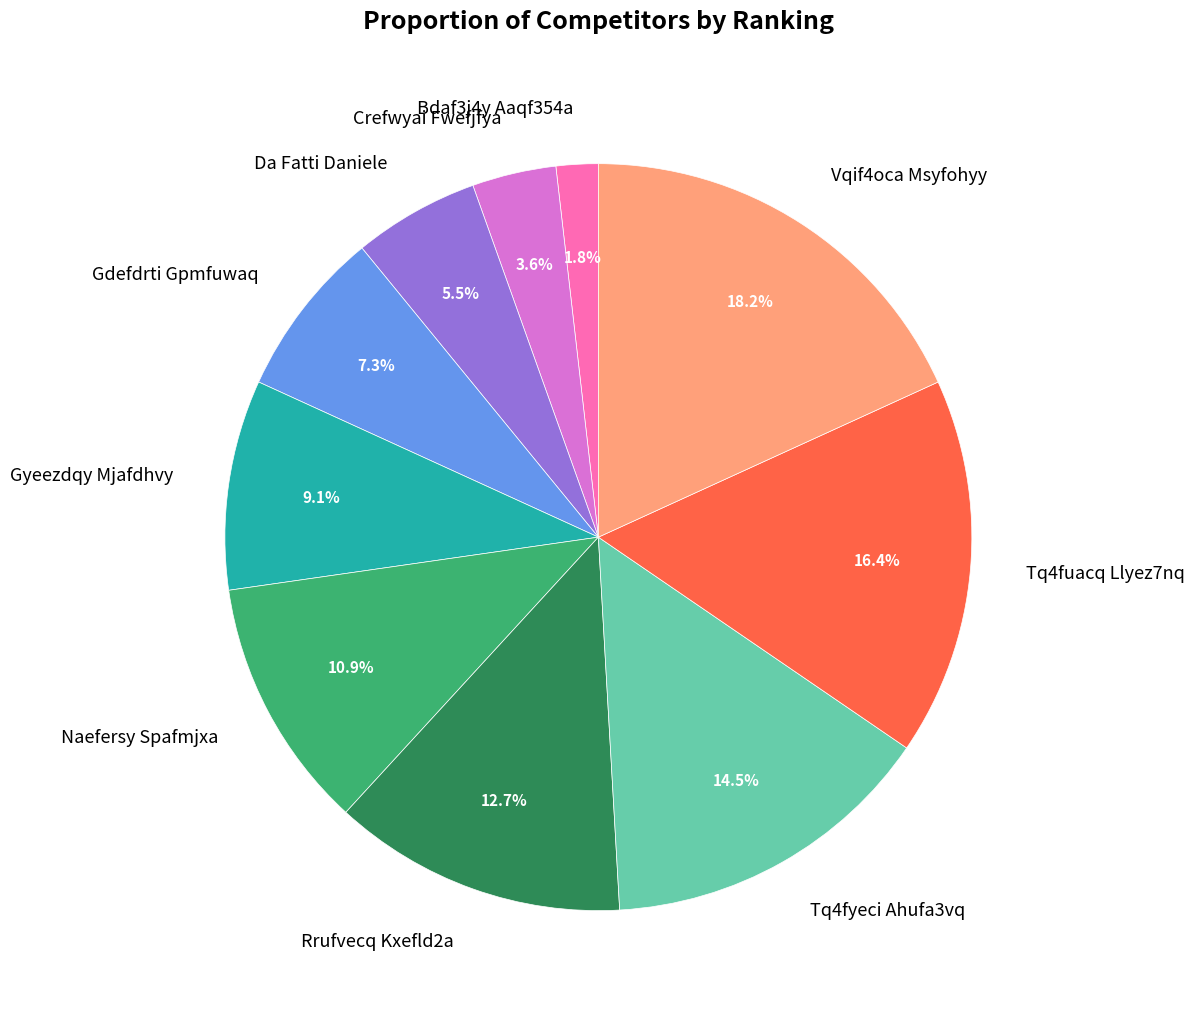

The Gdefdrti Gpmfuwaq slice represents 19% of the pie. True or false?

False